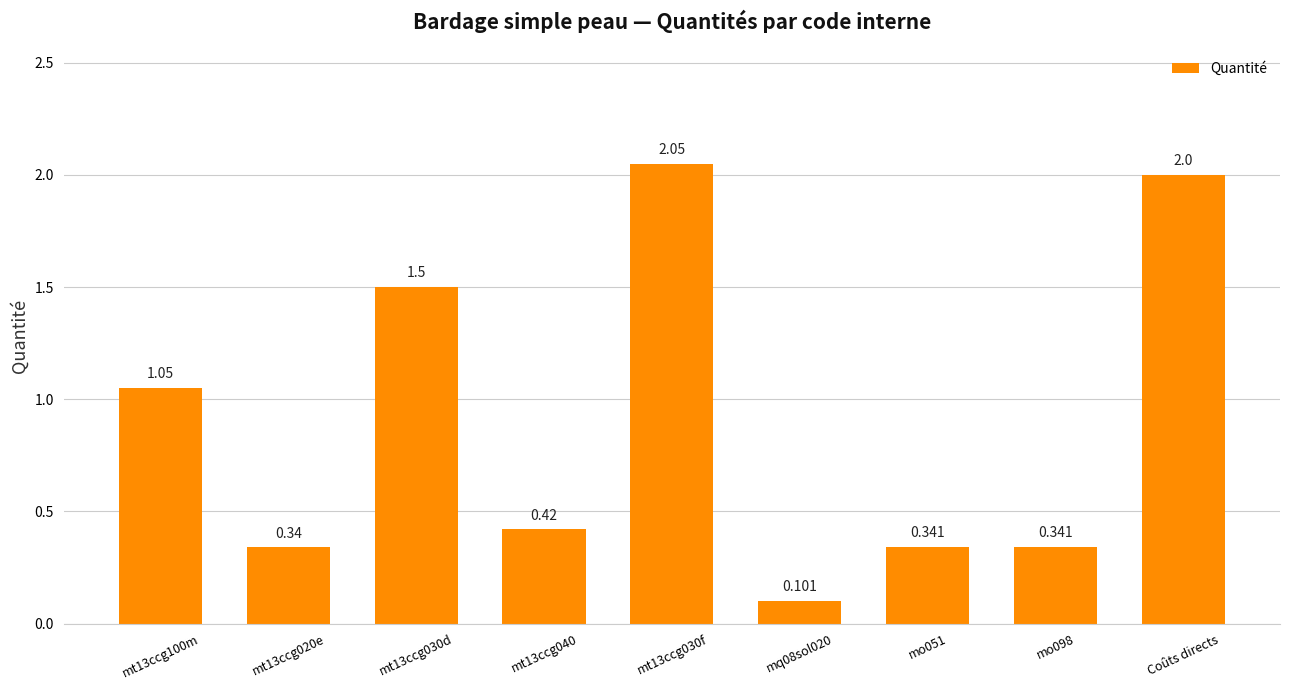

How many distinct data groups are displayed?

1